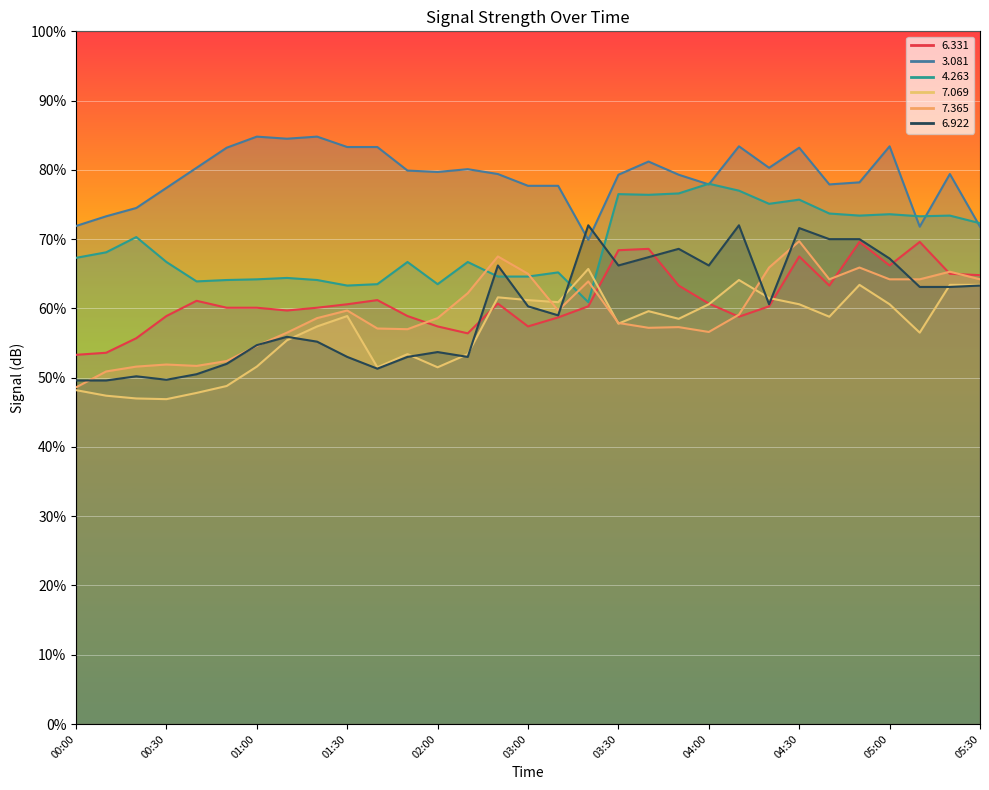

In   4.263, how many points are lower than both neighbors (excluding endpoints)?

8